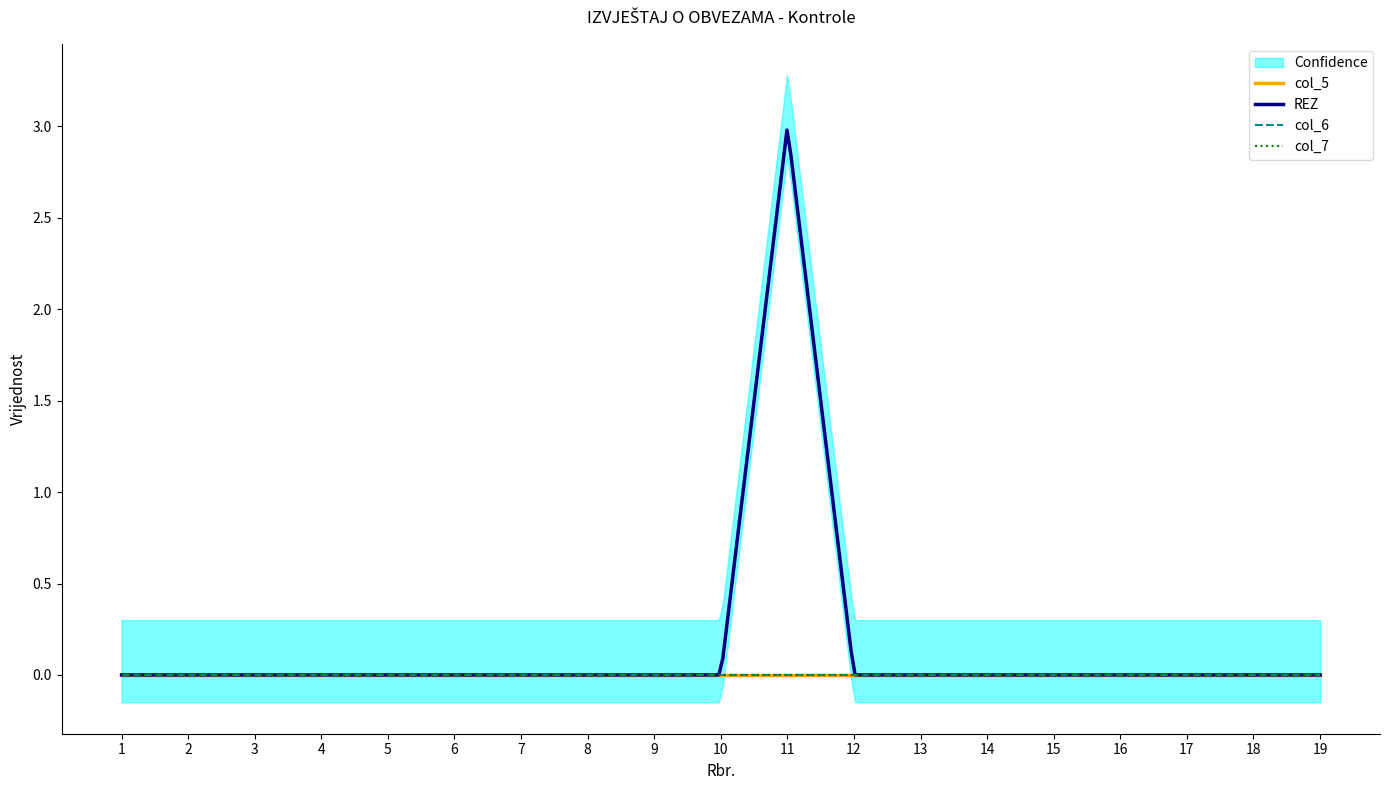

Which series has the widest spread of values?

REZ